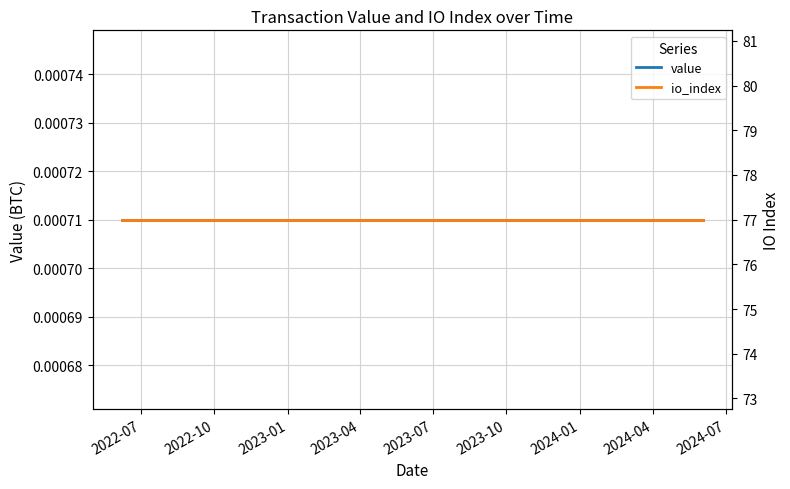

How many series are shown in this chart?

2